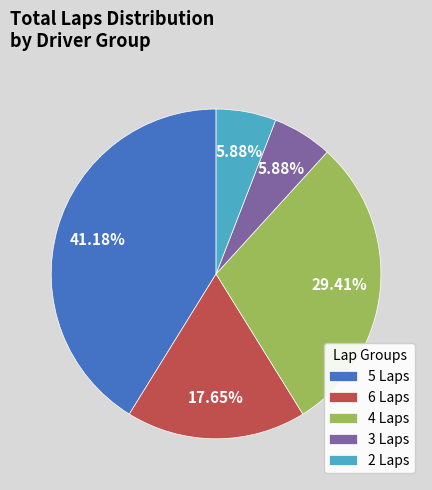

Do 6 Laps and 5 Laps together represent more than half of the pie?

Yes